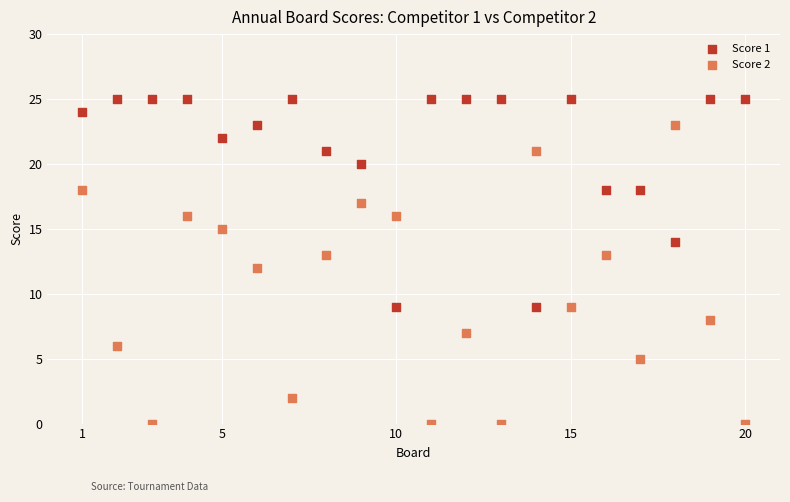

What are all the series names shown in the legend?

Score 1, Score 2